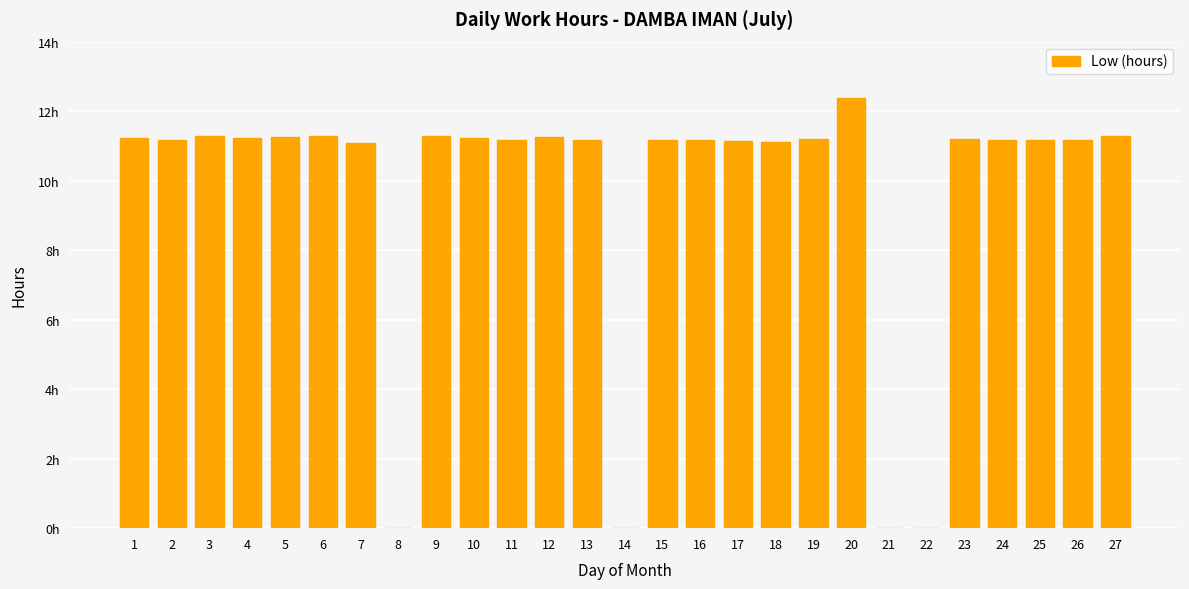

What is the value of the 3rd bar from the left?

11.3